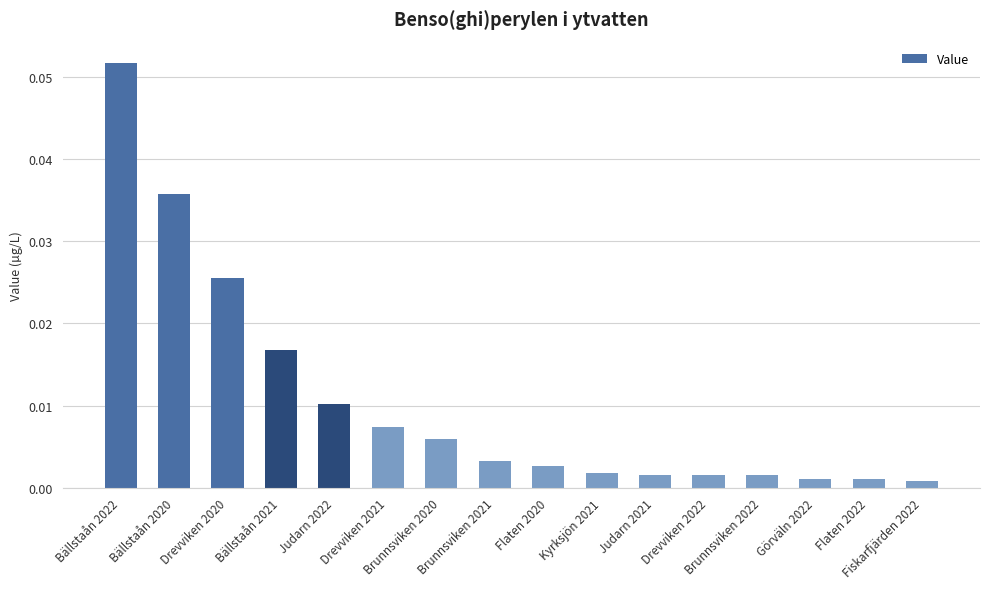

Are the bars grouped side by side (vs. stacked)?

No